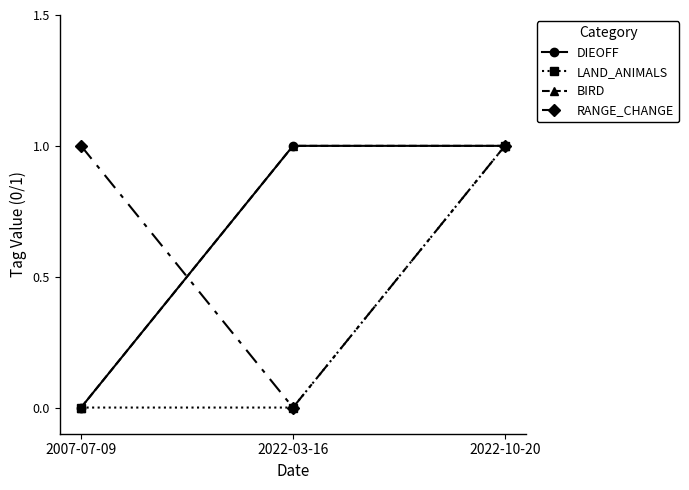

Rank the series by their maximum value, from highest to lowest.

DIEOFF, LAND_ANIMALS, BIRD, RANGE_CHANGE